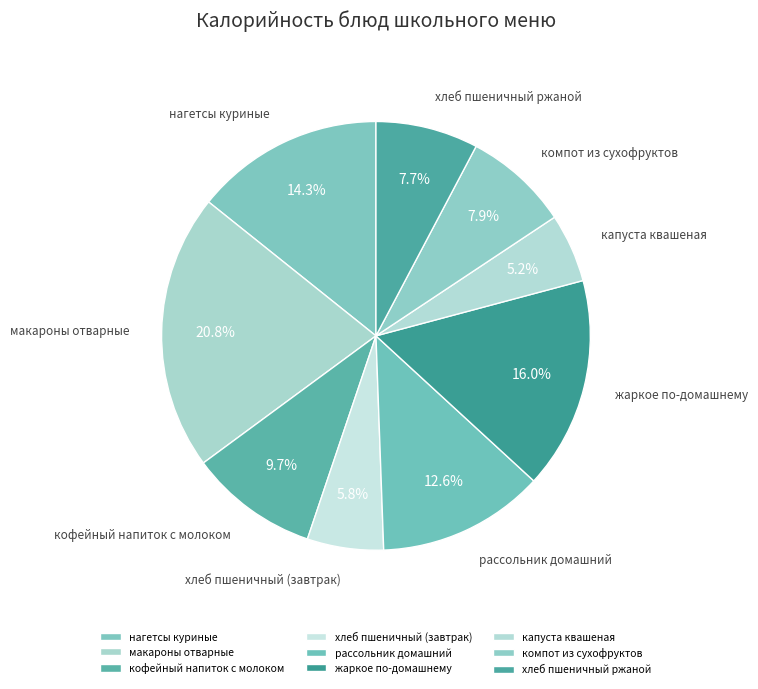

Which slice is the largest?

макароны отварные